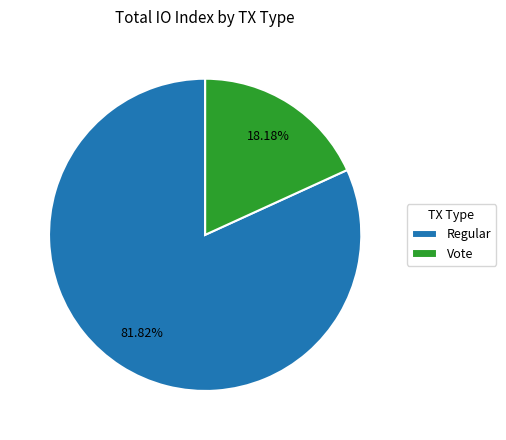

Between Regular and Vote, which is larger?

Regular